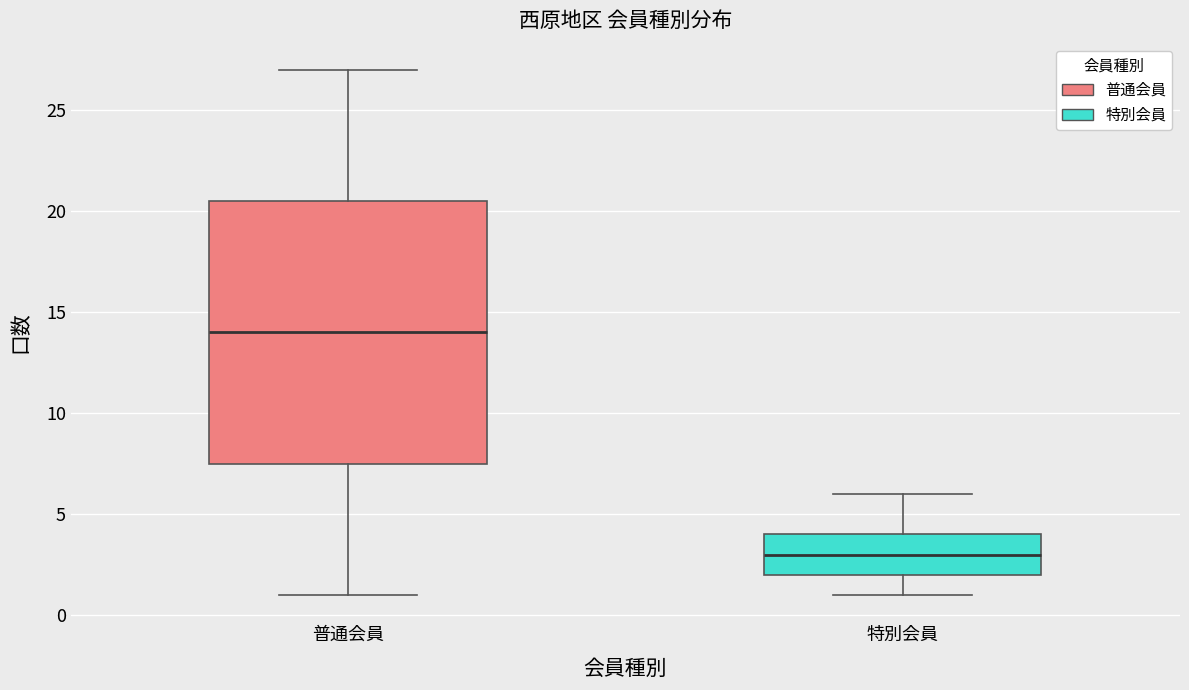

Comparing the boxes themselves (not the whiskers), which one is the tallest?

普通会員